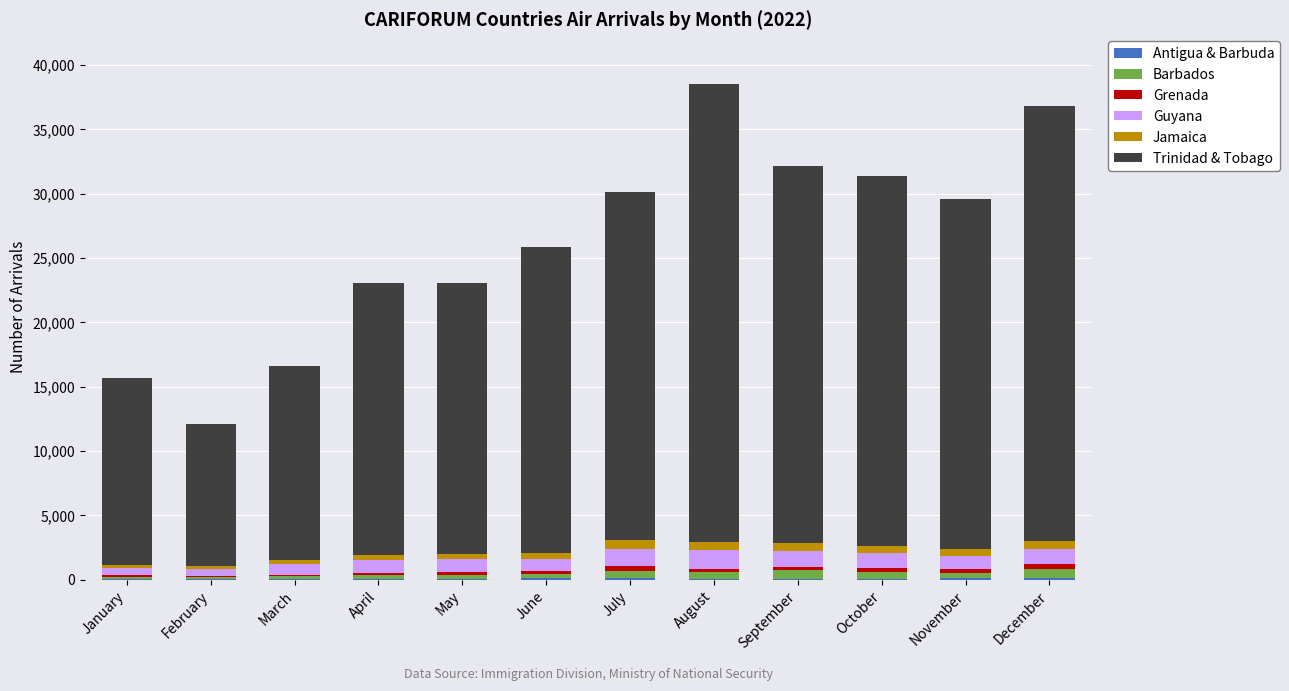

Are the bars grouped side by side (vs. stacked)?

No